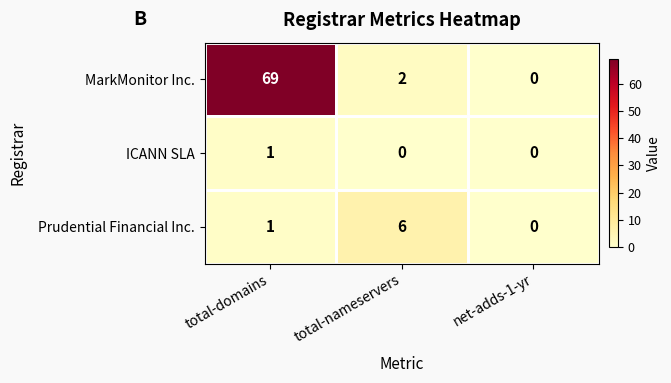

At which label does MarkMonitor Inc. first exceed 2?

total-domains